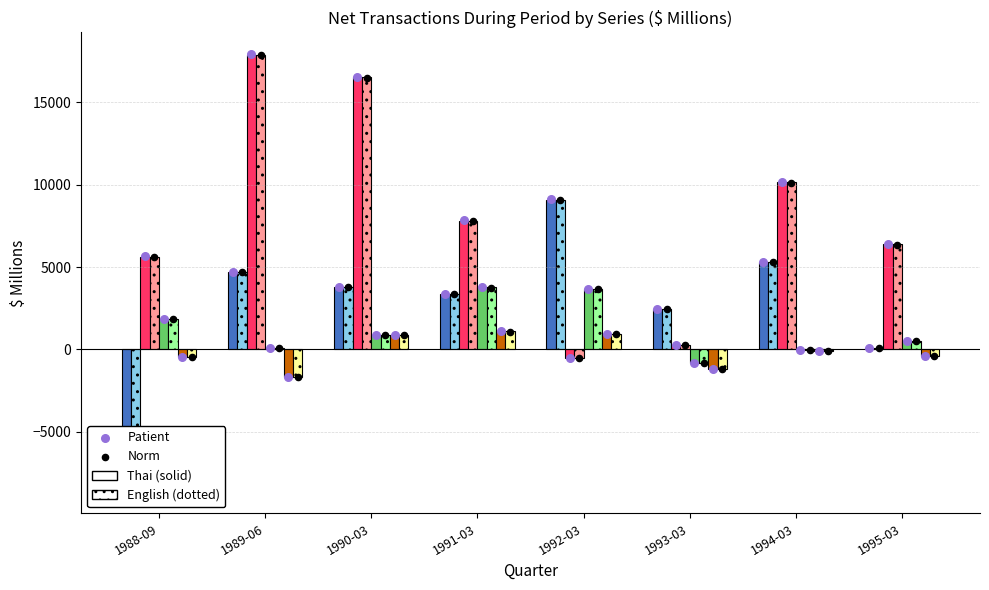

At how many categories does at least one series exceed -4972?

7